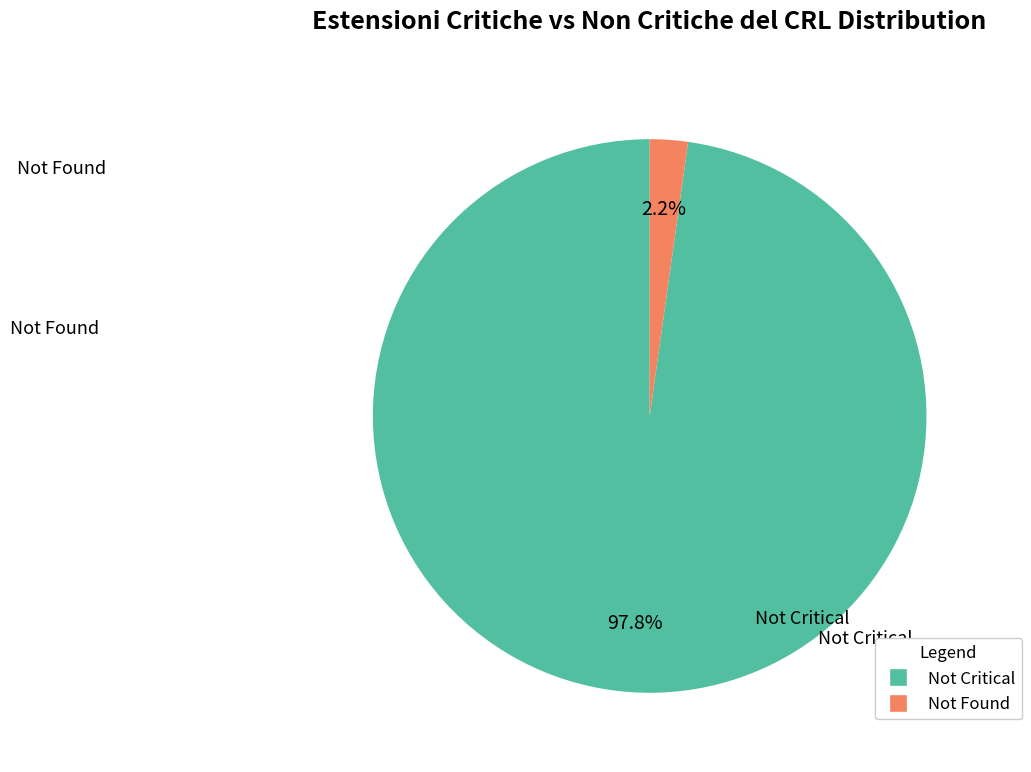

Is there a majority slice in this chart?

Yes